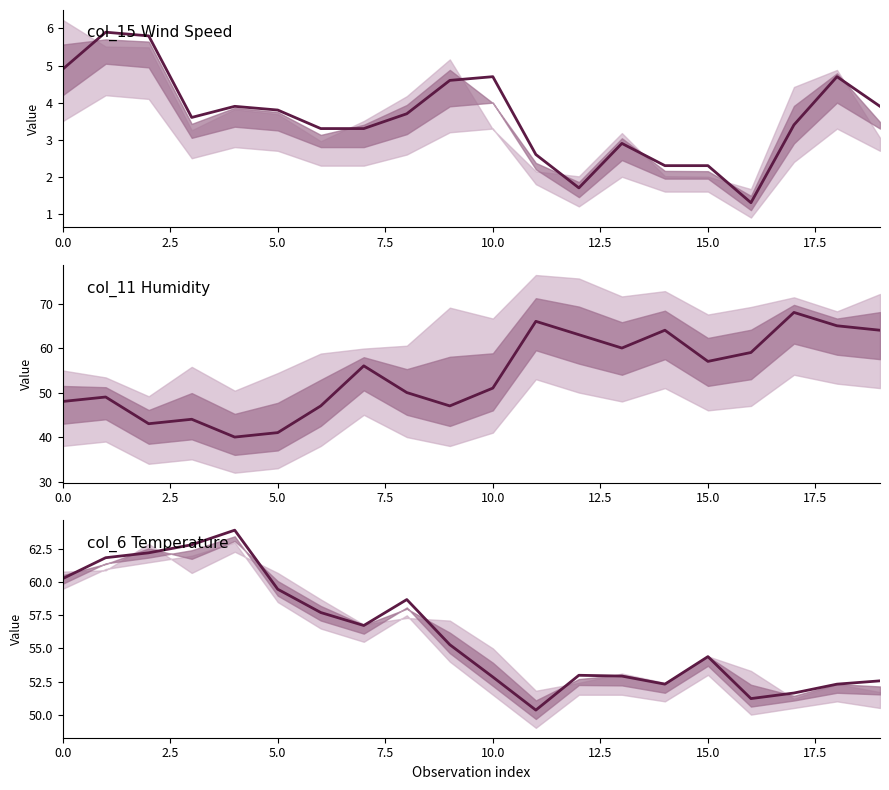

What is the value of the 2nd point from the left?

61.9